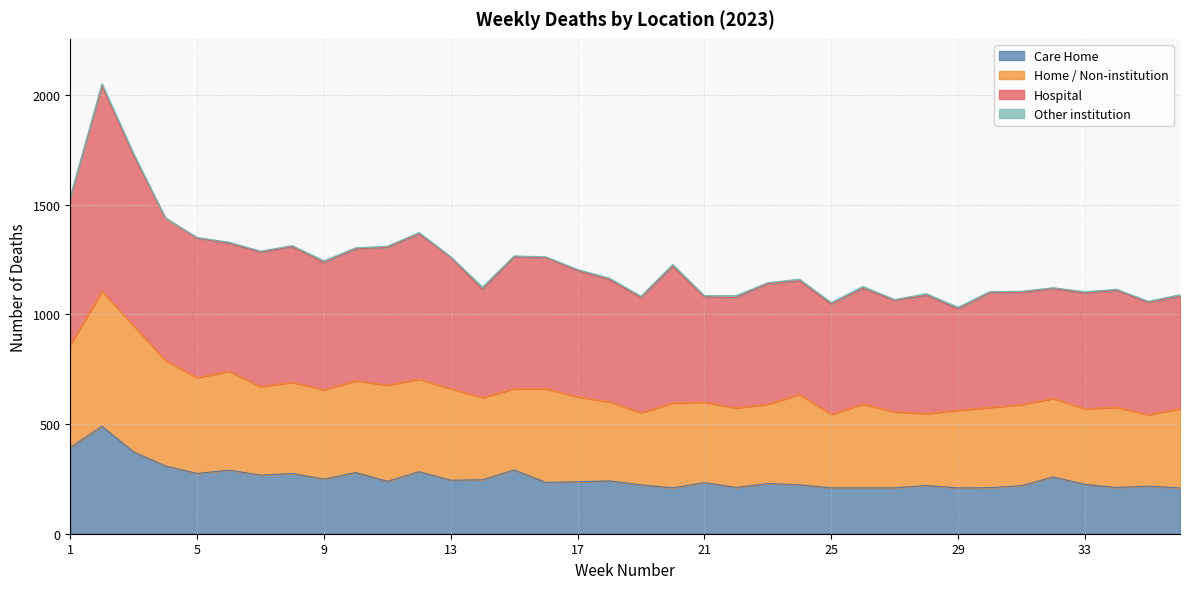

Which category has the highest value in the Home / Non-institution series?

2